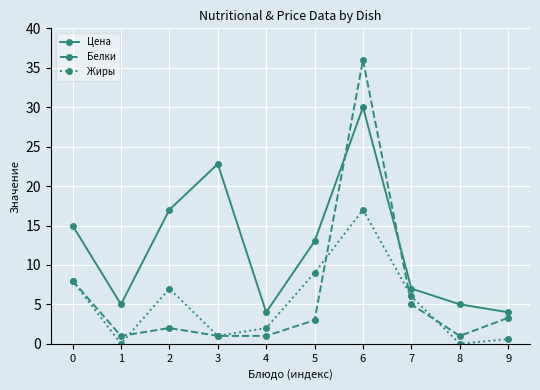

Which series has the largest total across all categories?

Цена